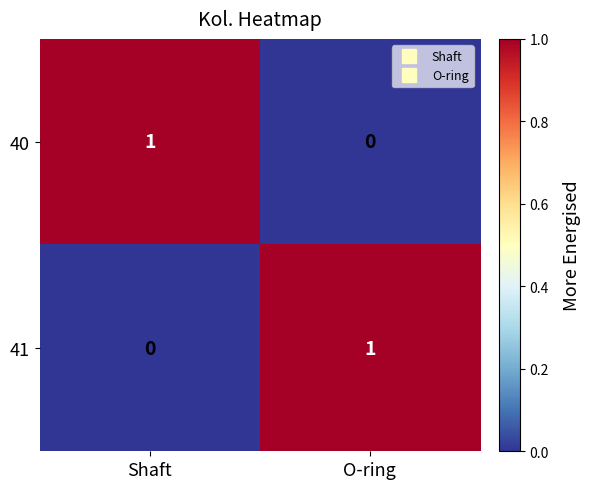

Count the number of data series in this chart.

2